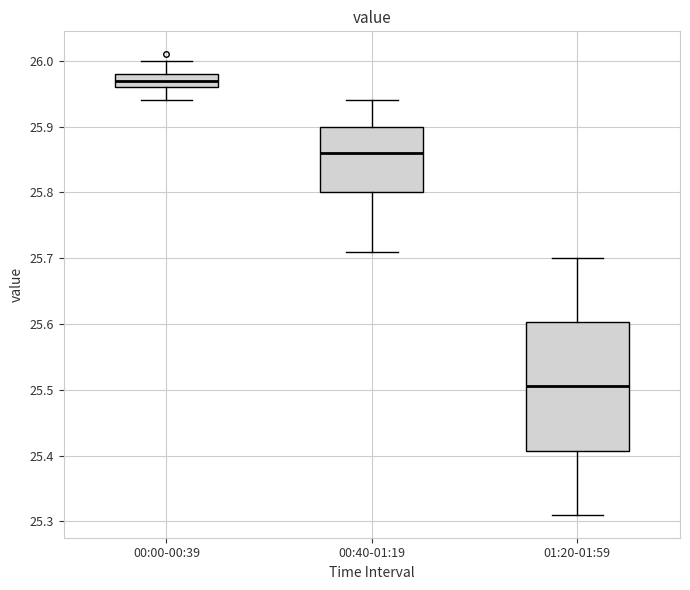

Where does the median line of the box for 00:40-01:19 sit on the y-axis? The values are not printed on the chart, so give them approximately, as read against the axis.

25.86